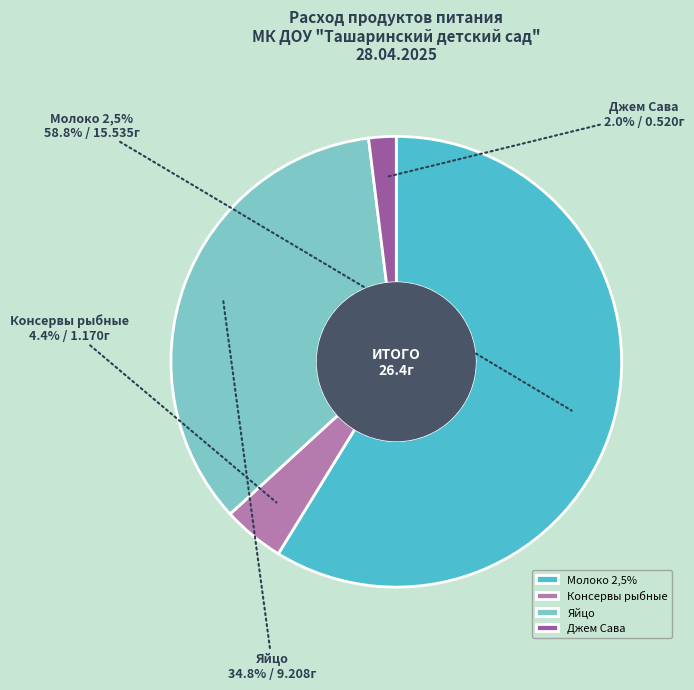

Which has a higher value, Консервы рыбные or Молоко 2,5%?

Молоко 2,5%